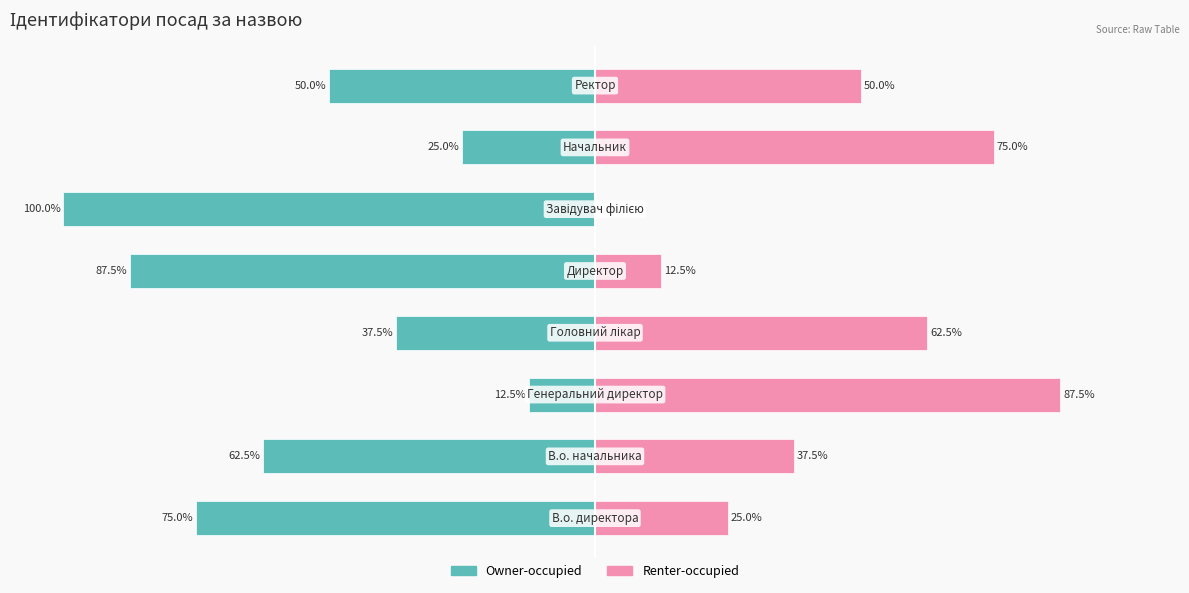

What is the sum of all Owner-occupied values?

-450.0